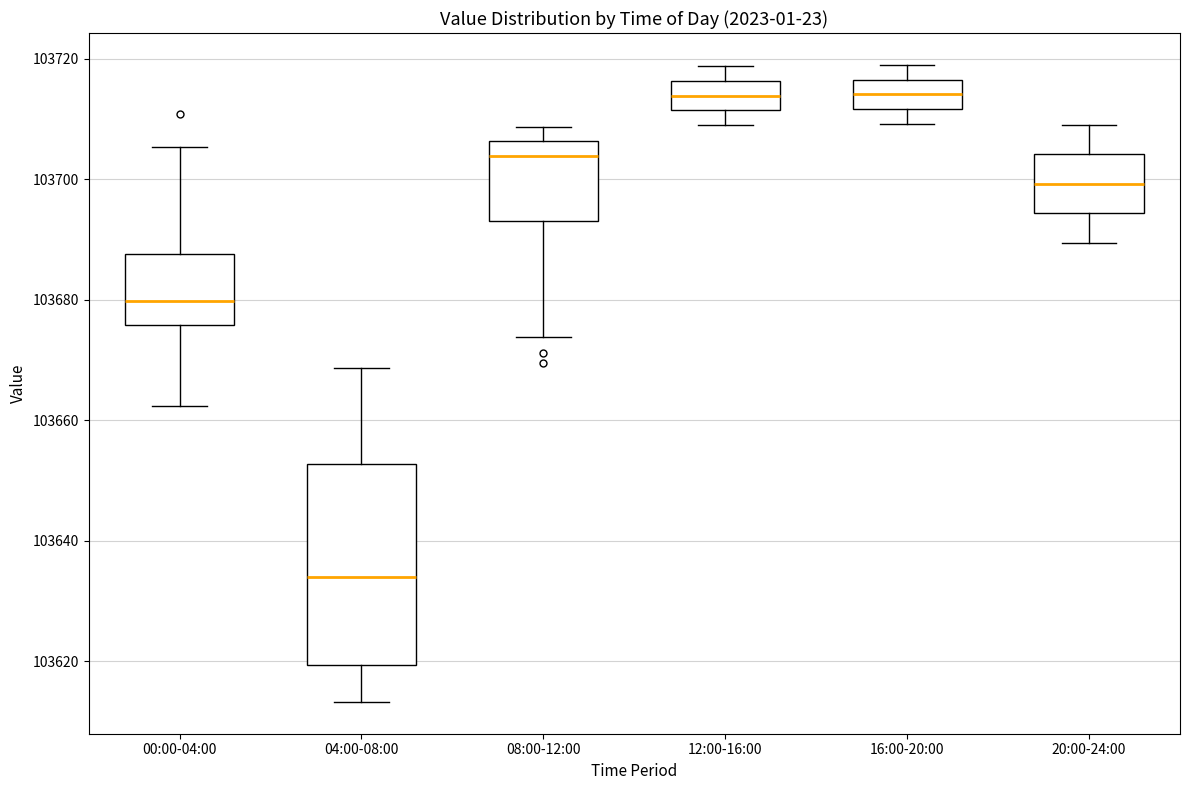

Where is the upper edge of the box for 04:00-08:00 on the y-axis? The values are not printed on the chart, so give them approximately, as read against the axis.

103652